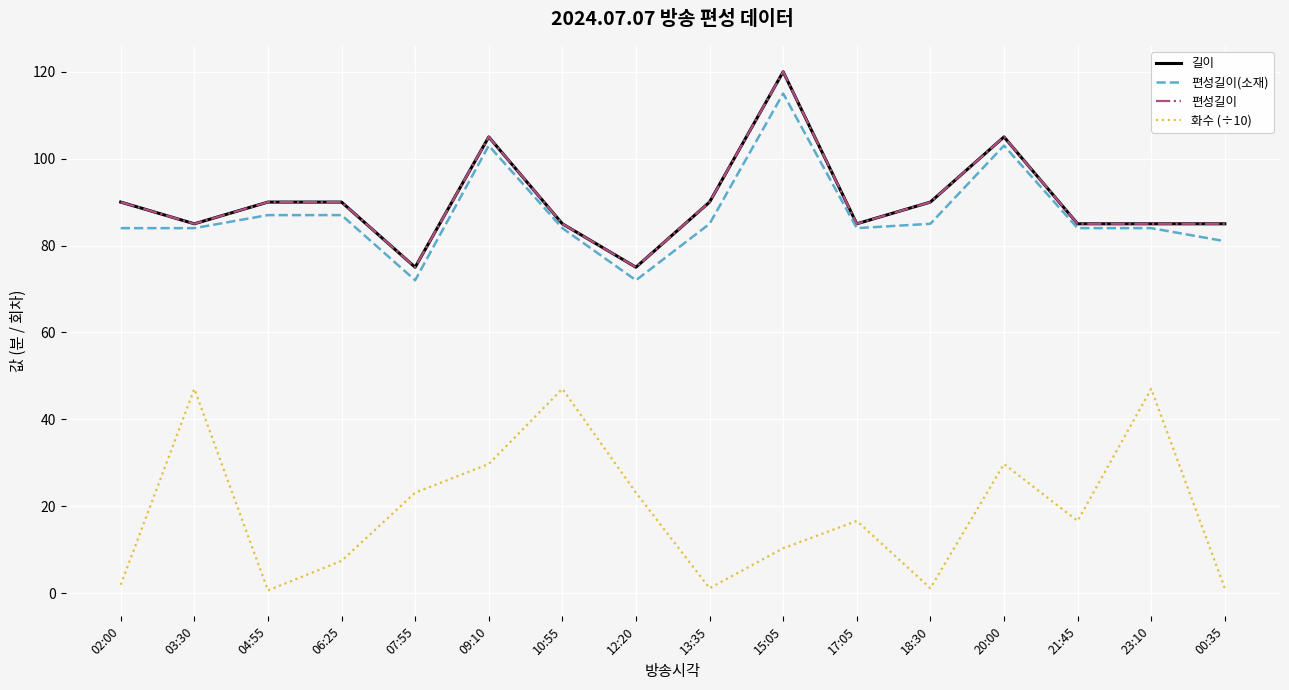

Does the chart display data point markers on the line(s)?

No